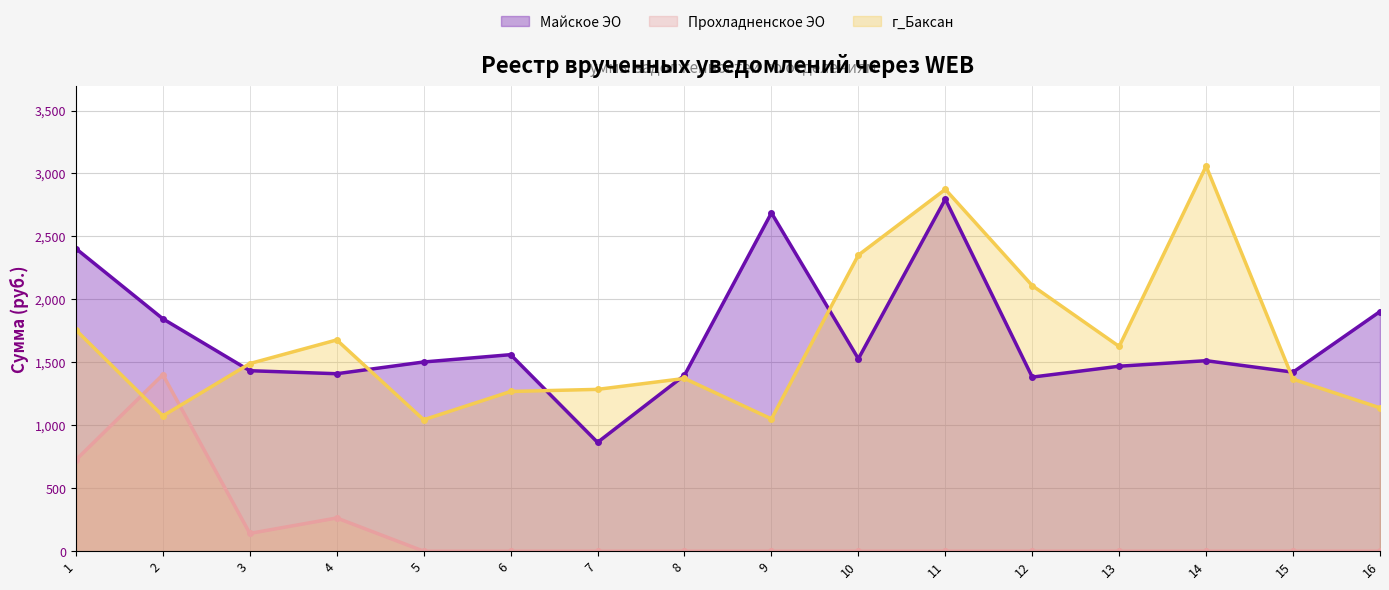

The value of г_Баксан at 11 is 2873.9. True or false?

True